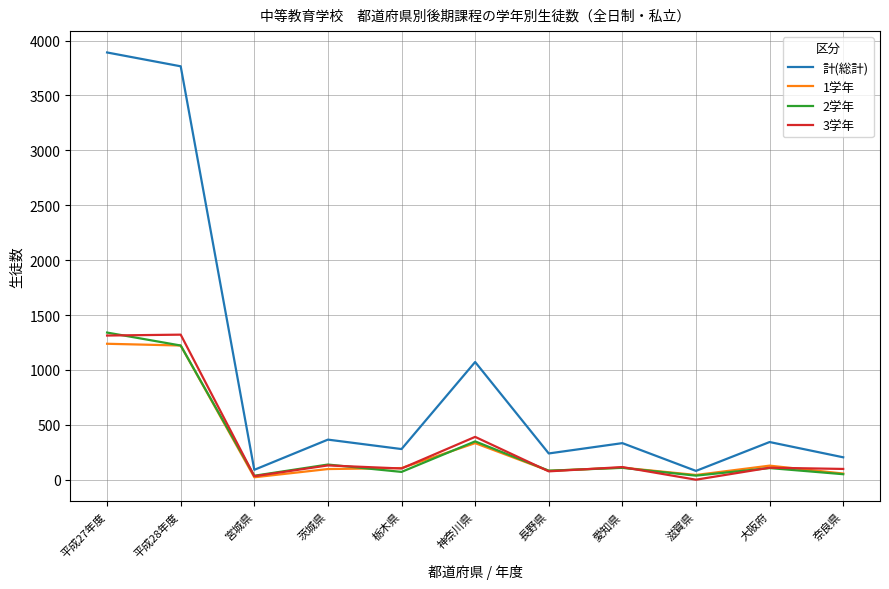

Is the value of 計(総計) at 神奈川県 greater than the value of 1学年 at 平成27年度?

No